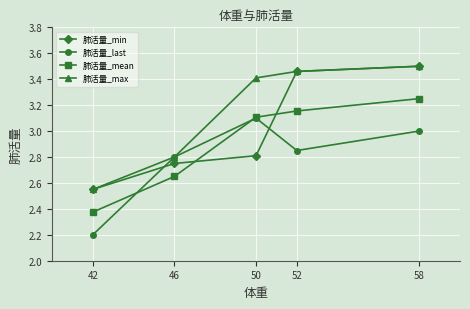

At how many categories does at least one series exceed 2?

5